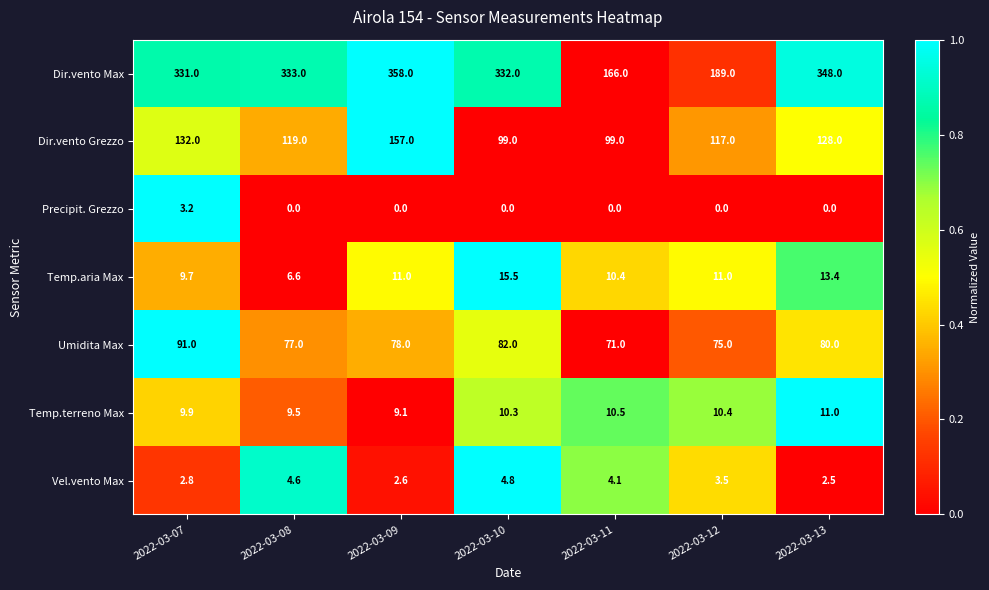

Which series has the widest spread of values?

Dir.vento Max